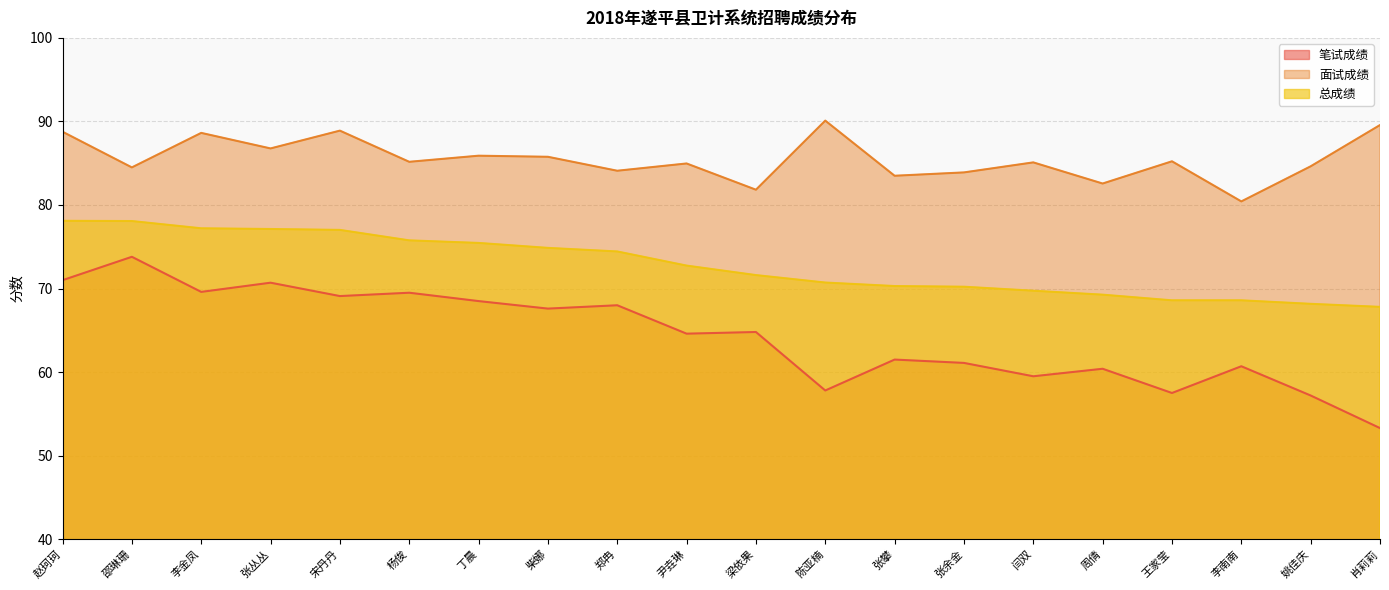

Reading right to left, extract all data points from this chart.

笔试成绩: 肖莉莉=53.3	姚佳庆=57.2	李南南=60.7	王家莹=57.5	周倩=60.4	闫双=59.5	张余金=61.1	张攀=61.5	陈亚楠=57.8	梁依果=64.8	尹垚琳=64.6	郑冉=68.0	柴娜=67.6	丁晨=68.5	杨俊=69.5	宋丹丹=69.1	张丛丛=70.7	李金凤=69.6	邵琳珊=73.8	赵珂珂=71.0
面试成绩: 肖莉莉=89.6	姚佳庆=84.6	李南南=80.4	王家莹=85.2	周倩=82.6	闫双=85.1	张余金=83.9	张攀=83.5	陈亚楠=90.1	梁依果=81.8	尹垚琳=85.0	郑冉=84.1	柴娜=85.8	丁晨=85.9	杨俊=85.2	宋丹丹=88.9	张丛丛=86.8	李金凤=88.6	邵琳珊=84.5	赵珂珂=88.8
总成绩: 肖莉莉=67.8	姚佳庆=68.2	李南南=68.6	王家莹=68.6	周倩=69.3	闫双=69.7	张余金=70.2	张攀=70.3	陈亚楠=70.7	梁依果=71.6	尹垚琳=72.7	郑冉=74.4	柴娜=74.9	丁晨=75.5	杨俊=75.8	宋丹丹=77.0	张丛丛=77.1	李金凤=77.2	邵琳珊=78.1	赵珂珂=78.1